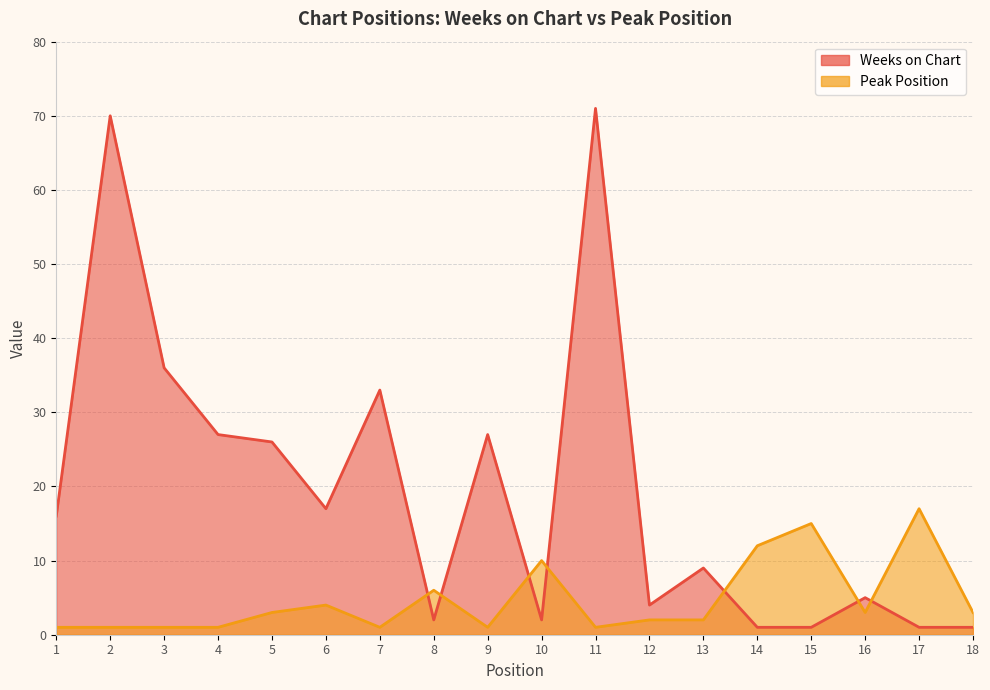

What is the approximate value of Weeks on Chart at 5?

26